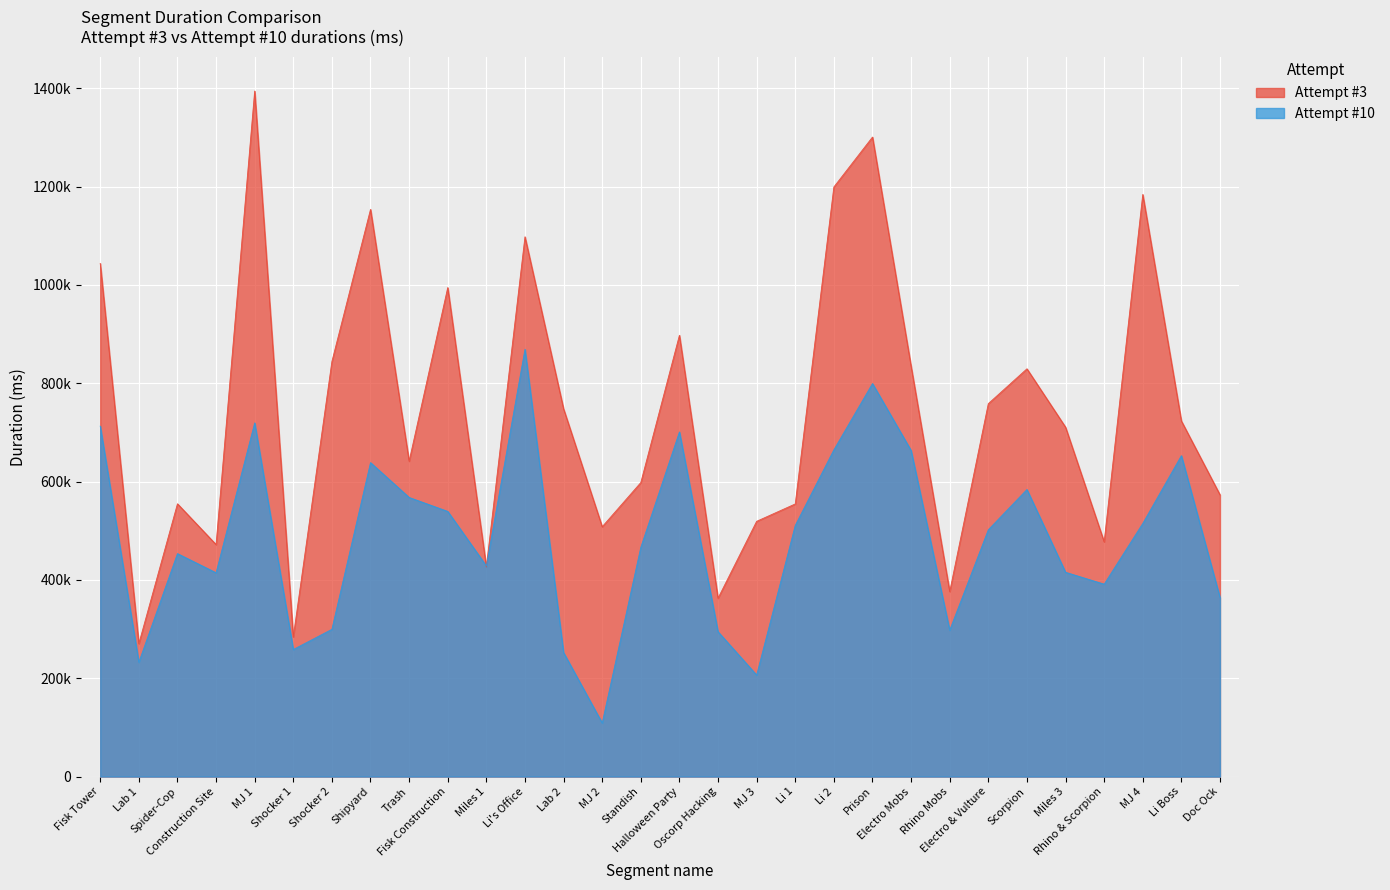

In Attempt #3, how many points are lower than both neighbors (excluding endpoints)?

9